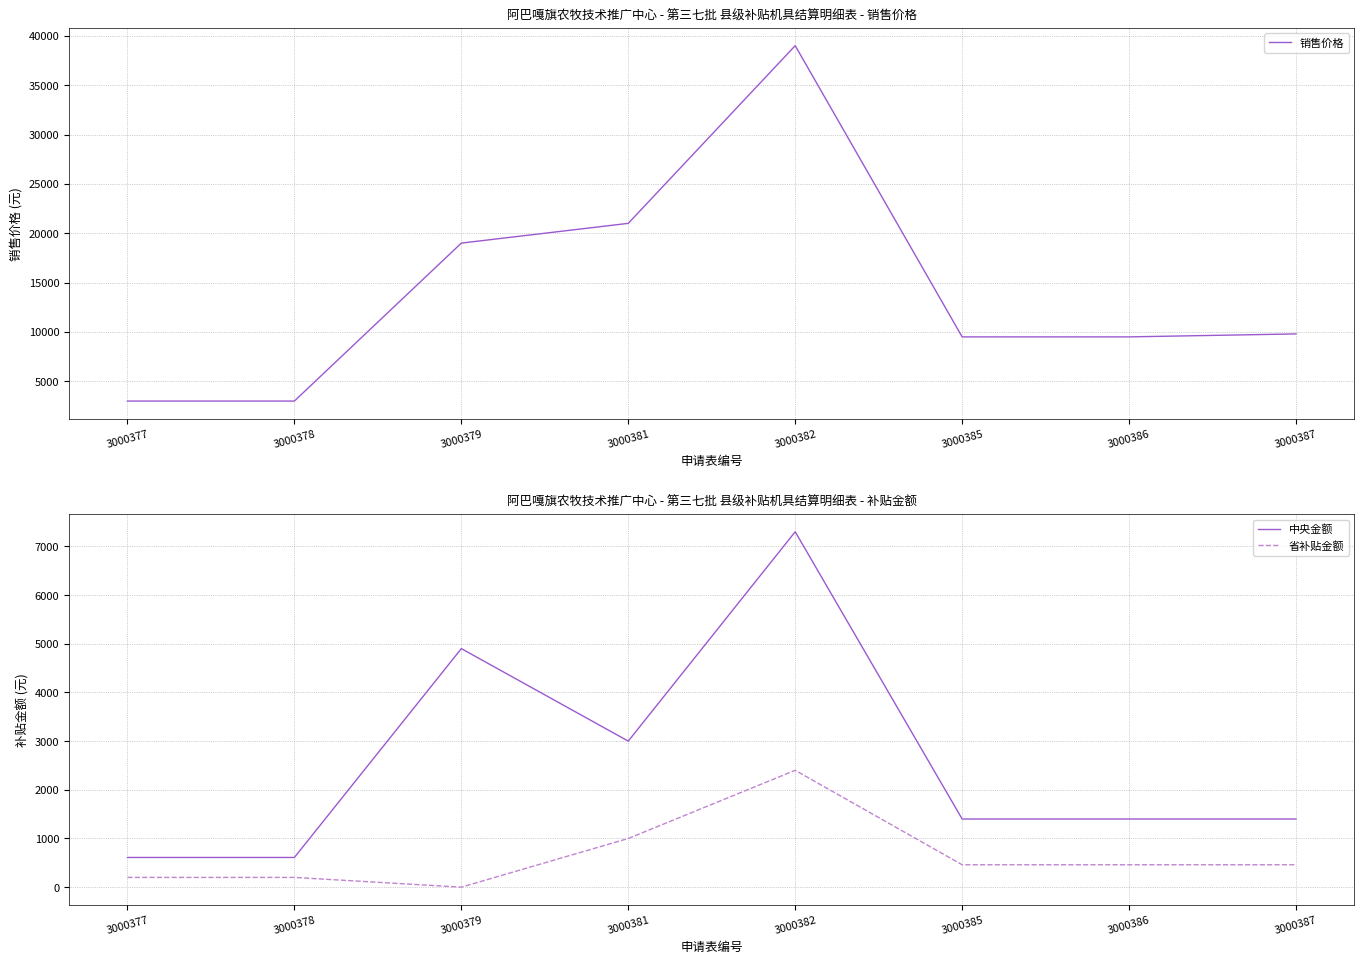

True or false: 省补贴金额 and 中央金额 intersect in this chart.

False